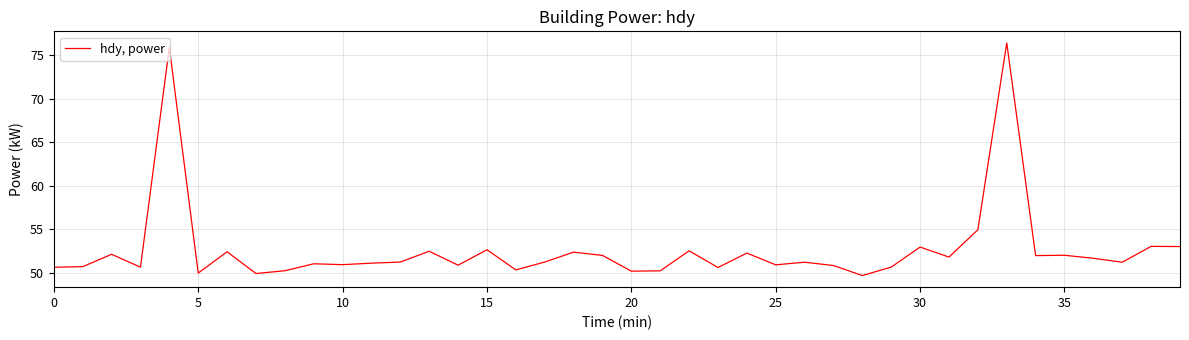

What is the difference between the maximum and minimum values?

26.7